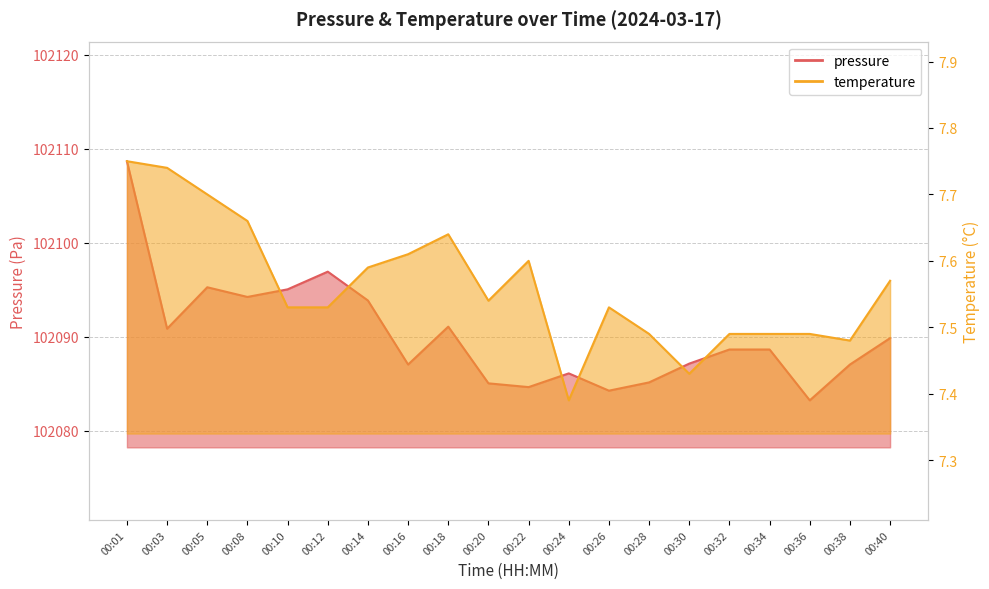

At 00:12, list the series in order from largest to smallest.

pressure, temperature